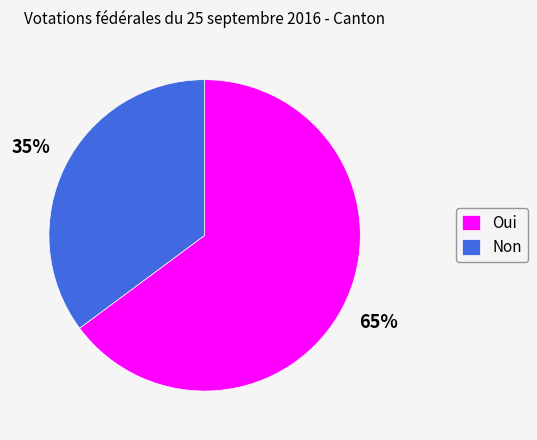

To the nearest percent, what is the combined percentage of Oui and Non?

100%